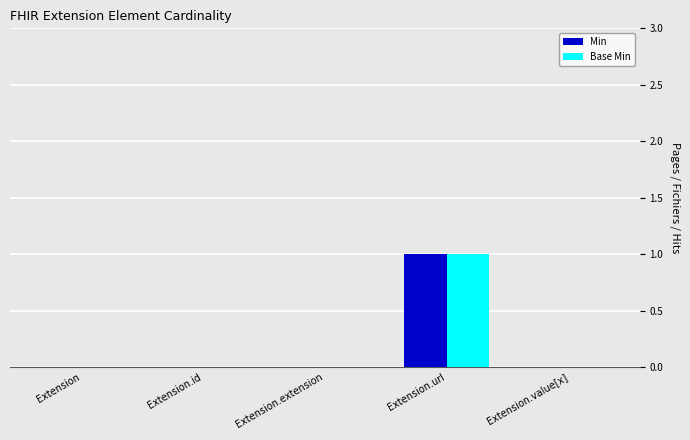

Is it true that Base Min equals -1 at Extension.extension?

False